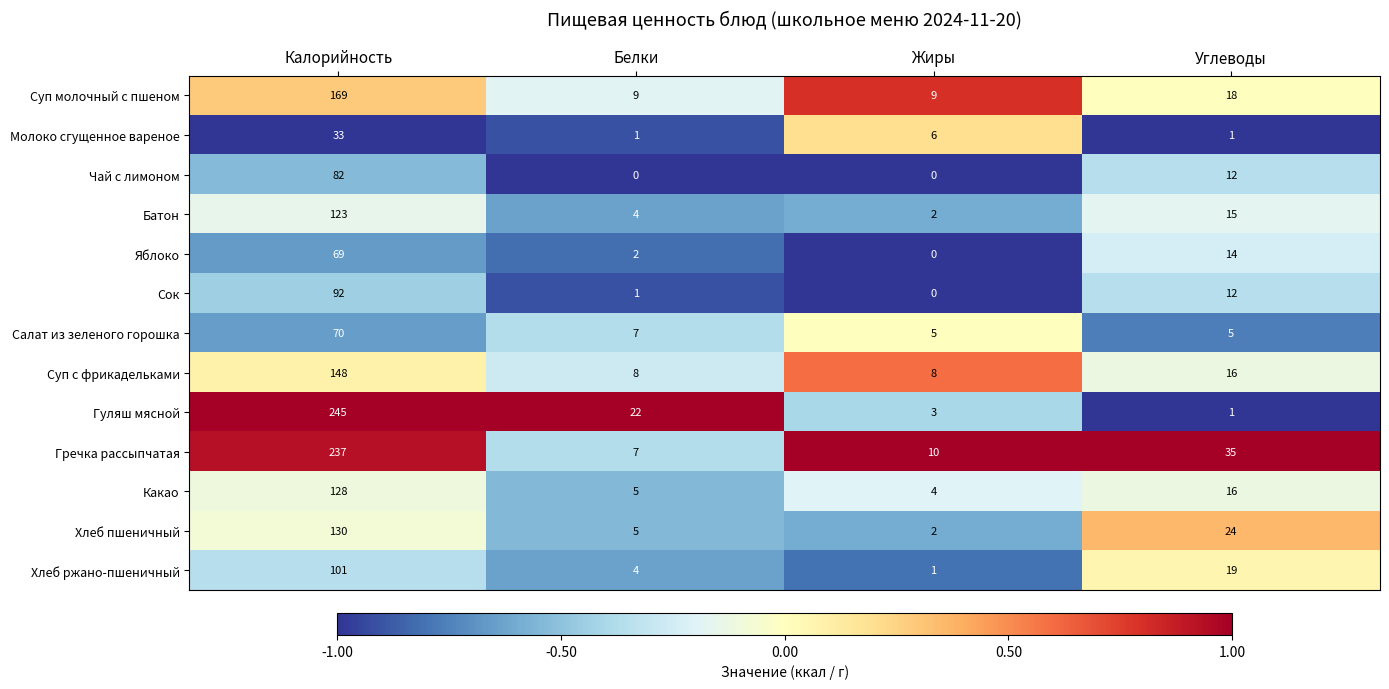

At how many categories does at least one series exceed 0?

4